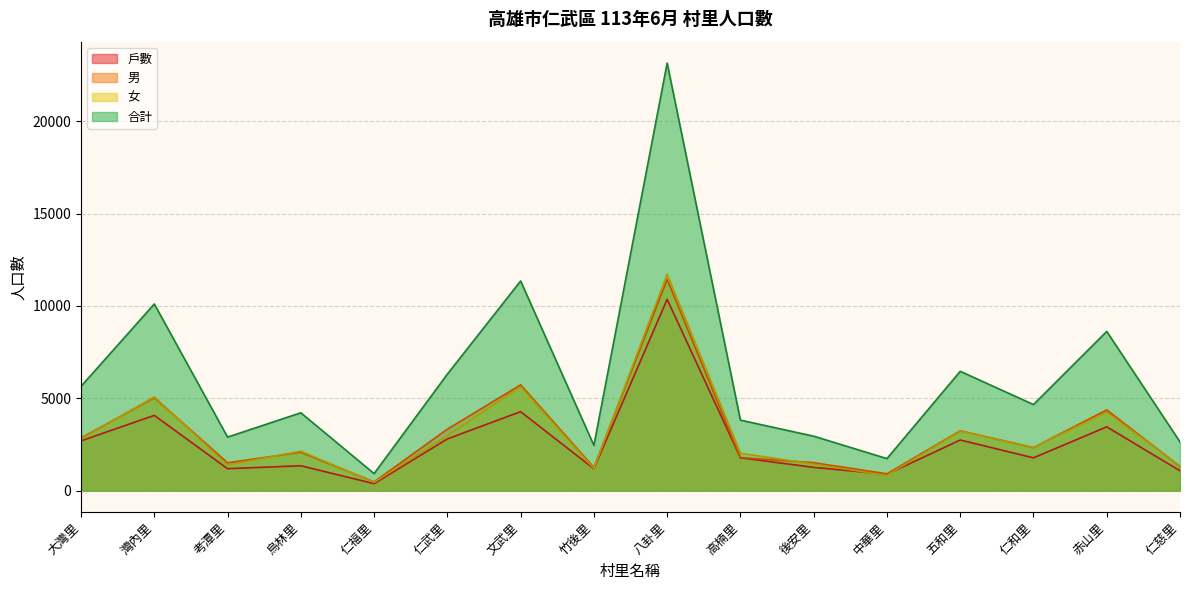

At how many categories does at least one series exceed 11990?

1